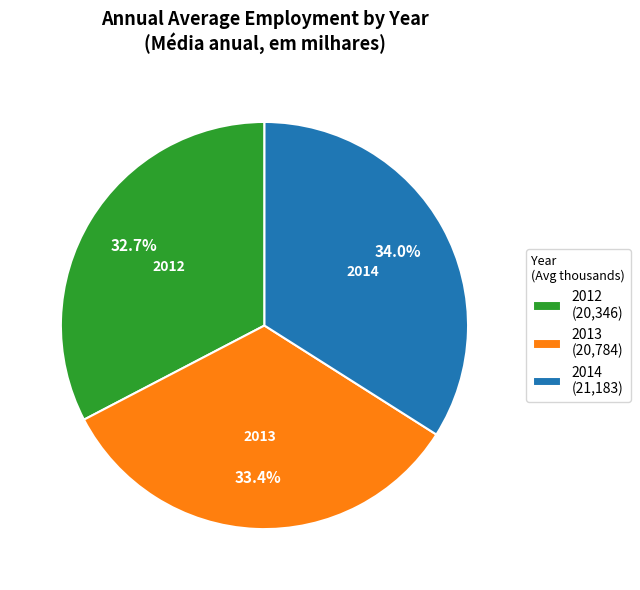

What percentage do 2014 (21,183) and 2012 (20,346) together represent?

66.6%